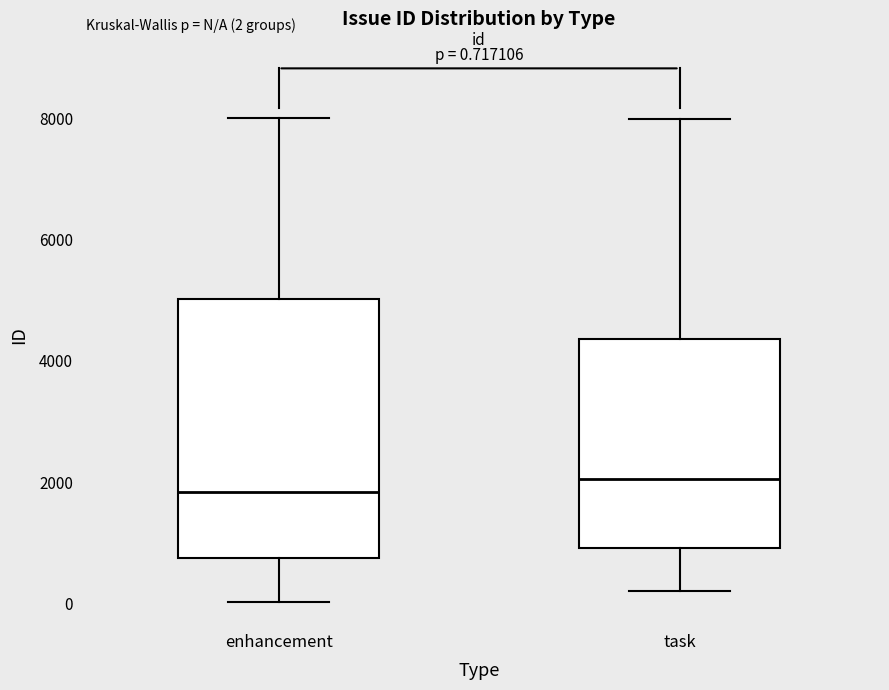

Which box is the tallest, from its lower edge to its upper edge?

enhancement